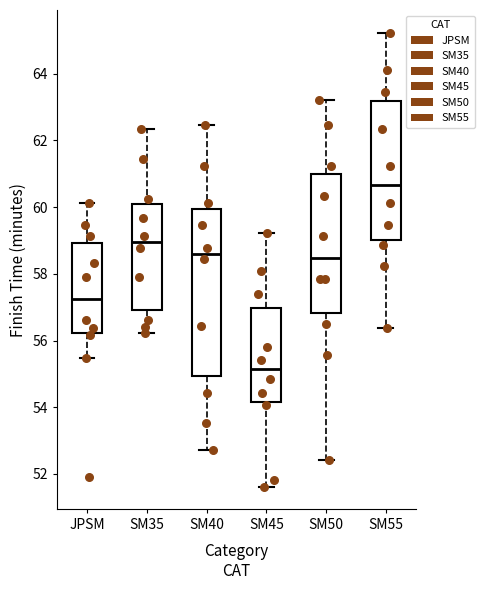

Which box has the highest median line?

SM55